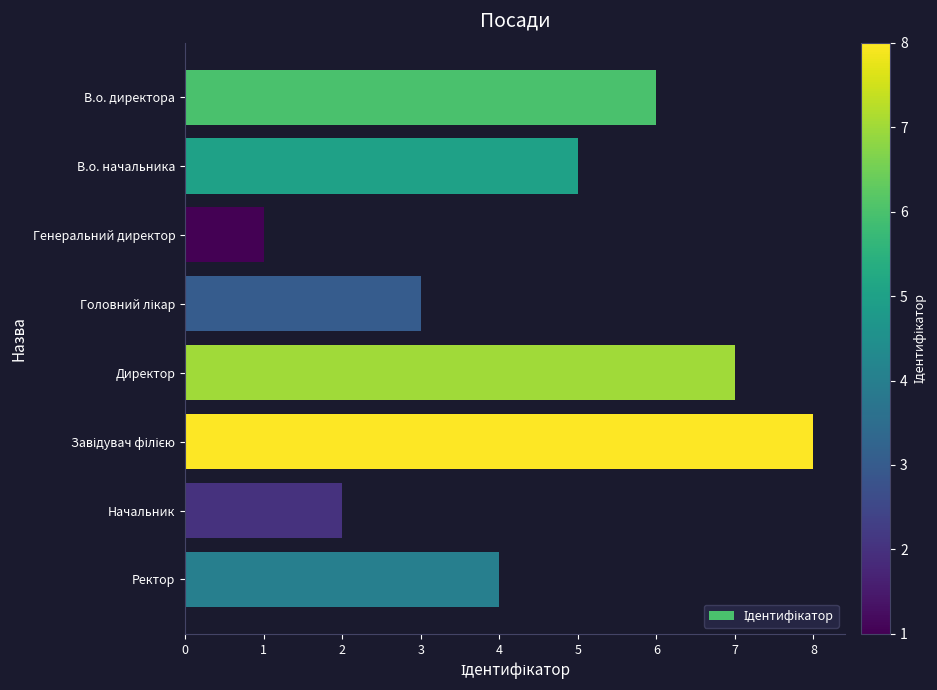

What is the difference between the maximum and minimum values?

7